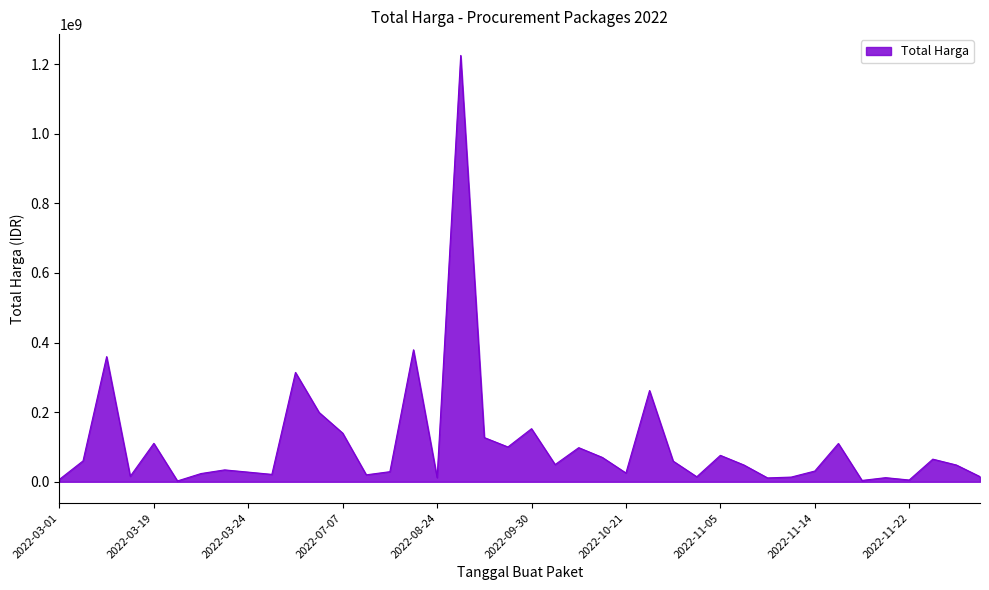

What is the difference between the maximum and minimum values?

1222286250